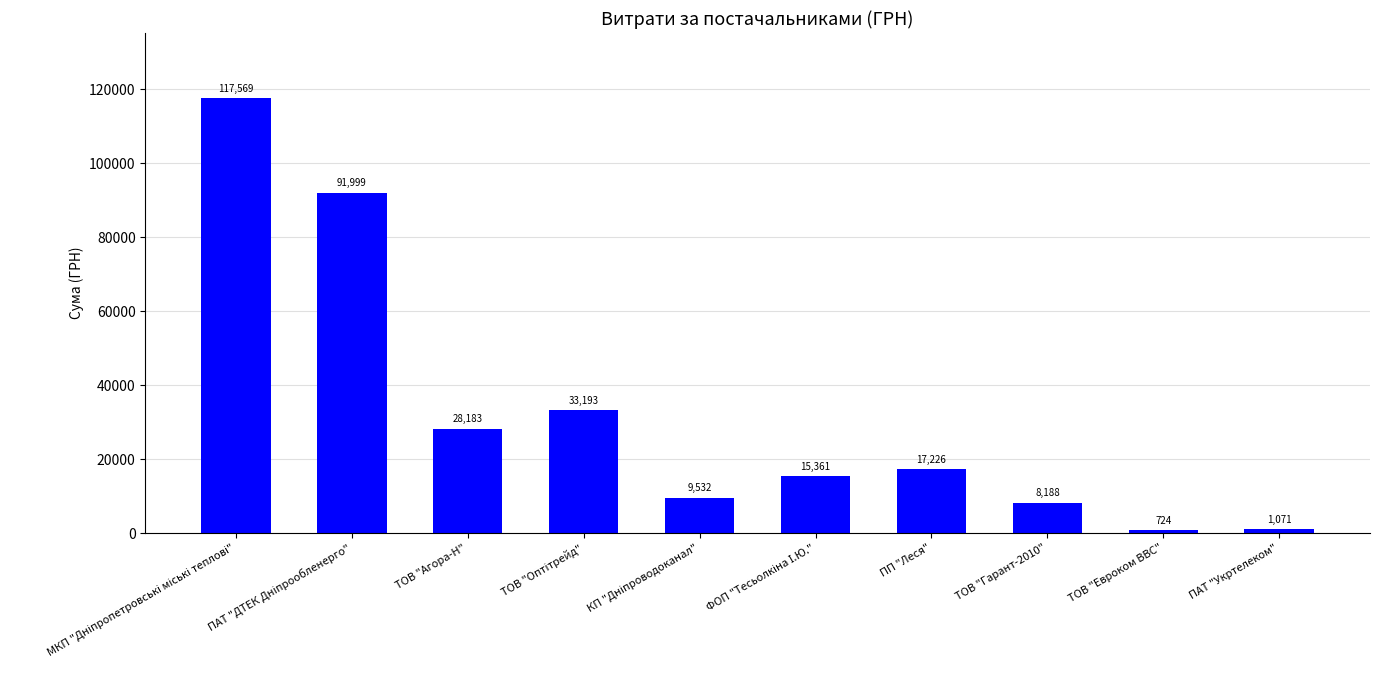

What is the label of the 8th bar from the right?

ТОВ "Агора-Н"